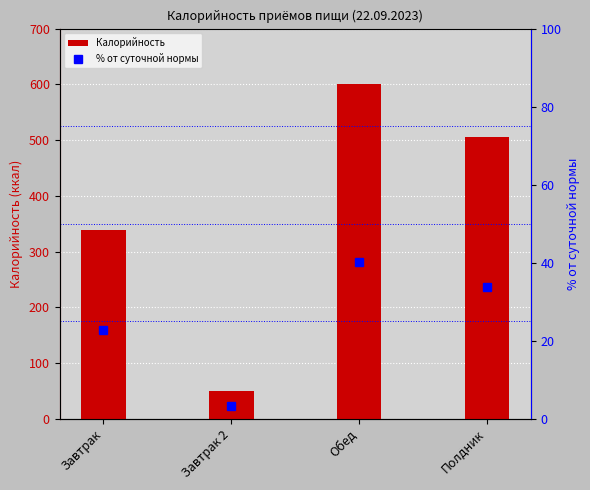

Where is Калорийность nearest to the value 325?

Завтрак